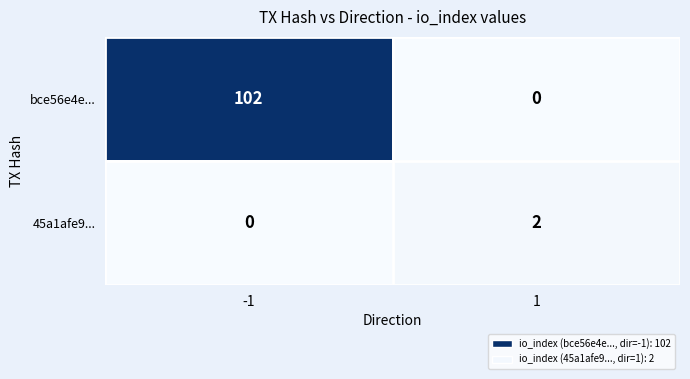

Reading left to right, list all the values displayed in this chart.

bce56e4e...: 102	0
45a1afe9...: 0	2